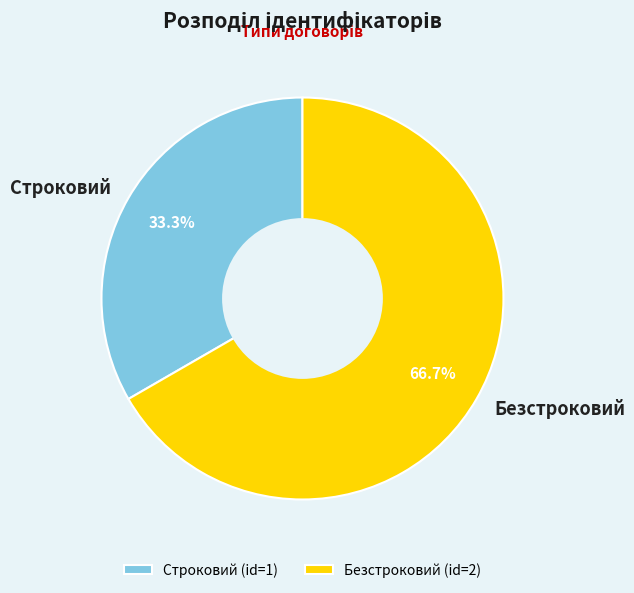

Is it true that Безстроковий is 78% of the pie?

False